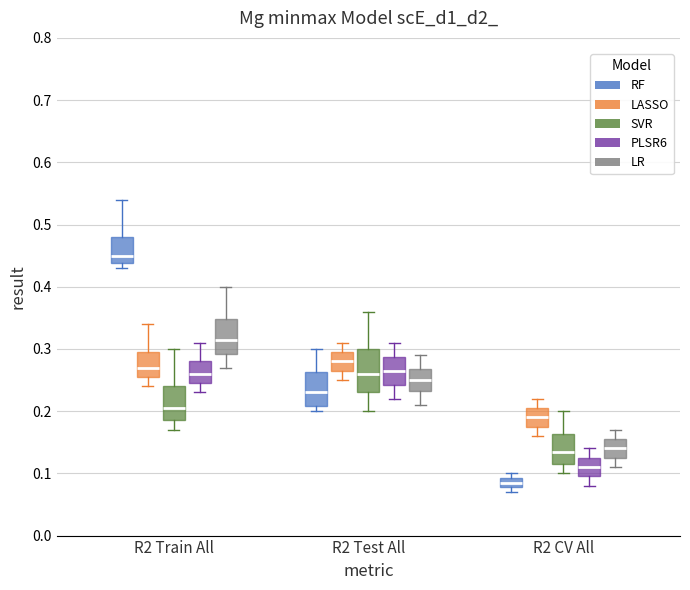

Reading left to right, transcribe this box plot: for each box, give where its median line is, the range the box spans, and where its two whiskers end, as read against the y-axis. The values are not printed on the chart, so give them approximately, as read against the axis.

R2 Train All (RF): median 0.45, box 0.44 to 0.48, whiskers 0.43 to 0.54
R2 Train All (LASSO): median 0.27, box 0.26 to 0.30, whiskers 0.24 to 0.34
R2 Train All (SVR): median 0.21, box 0.19 to 0.24, whiskers 0.17 to 0.30
R2 Train All (PLSR6): median 0.26, box 0.25 to 0.28, whiskers 0.23 to 0.31
R2 Train All (LR): median 0.32, box 0.29 to 0.35, whiskers 0.27 to 0.40
R2 Test All (RF): median 0.23, box 0.21 to 0.26, whiskers 0.20 to 0.30
R2 Test All (LASSO): median 0.28, box 0.27 to 0.30, whiskers 0.25 to 0.31
R2 Test All (SVR): median 0.26, box 0.23 to 0.30, whiskers 0.20 to 0.36
R2 Test All (PLSR6): median 0.27, box 0.24 to 0.29, whiskers 0.22 to 0.31
R2 Test All (LR): median 0.25, box 0.23 to 0.27, whiskers 0.21 to 0.29
R2 CV All (RF): median 0.09 (inside the box), box 0.08 to 0.09, whiskers 0.07 to 0.10
R2 CV All (LASSO): median 0.19, box 0.18 to 0.21, whiskers 0.16 to 0.22
R2 CV All (SVR): median 0.14, box 0.12 to 0.16, whiskers 0.10 to 0.20
R2 CV All (PLSR6): median 0.11, box 0.10 to 0.13, whiskers 0.08 to 0.14
R2 CV All (LR): median 0.14, box 0.13 to 0.16, whiskers 0.11 to 0.17